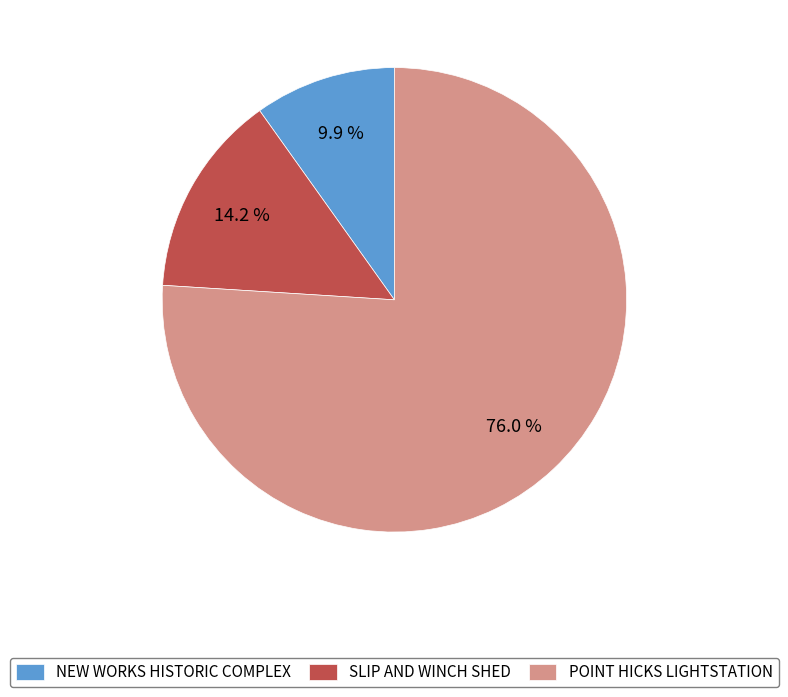

The NEW WORKS HISTORIC COMPLEX slice represents 2% of the pie. True or false?

False